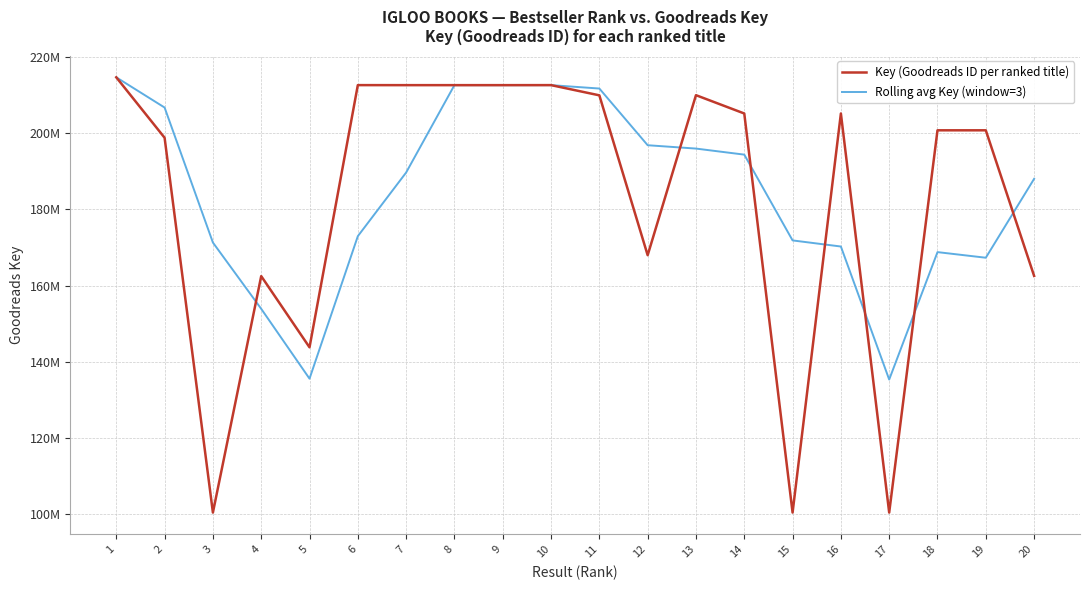

What are all the series names shown in the legend?

Key (Goodreads ID per ranked title), Rolling avg Key (window=3)